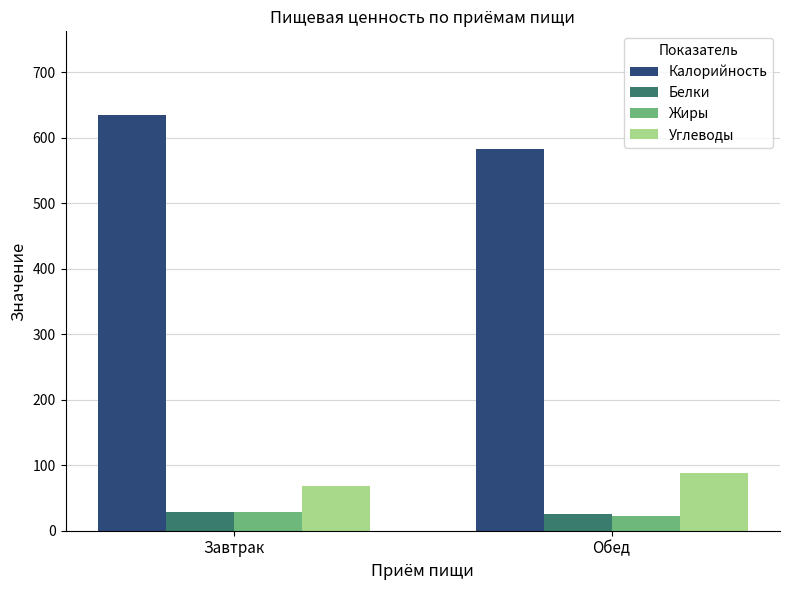

What value does the Углеводы series have at Обед?

87.9